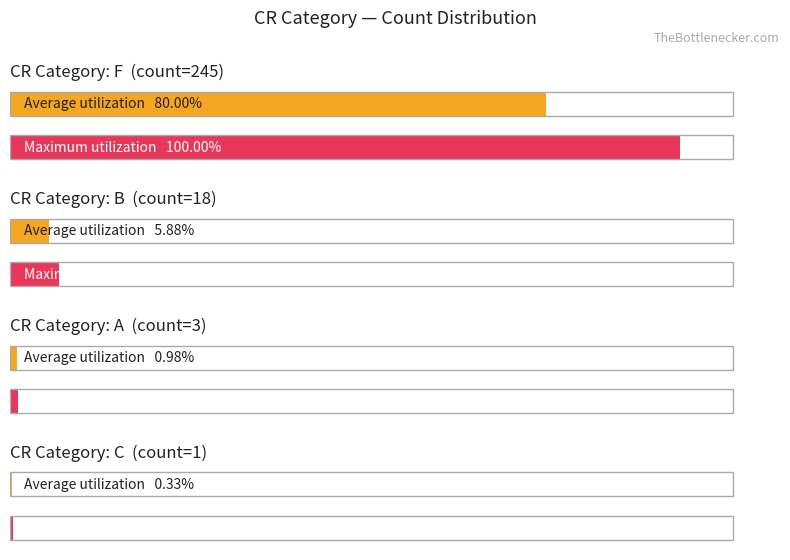

Does the chart contain stacked bars?

No